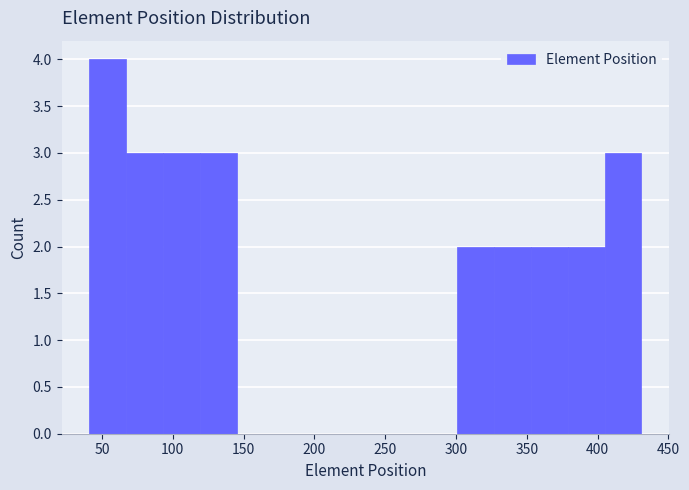

Reading left to right, list every bar in this chart as the range it spans on the x-axis followed by its height. Neither the bar edges nor the heights are printed on the chart, so give them approximately, as read against the axes.

41 to 67: 4
67 to 93: 3
93 to 119: 3
119 to 145: 3
145 to 171: 0
171 to 197: 0
197 to 223: 0
223 to 249: 0
249 to 275: 0
275 to 301: 0
301 to 327: 2
327 to 353: 2
353 to 379: 2
379 to 405: 2
405 to 431: 3